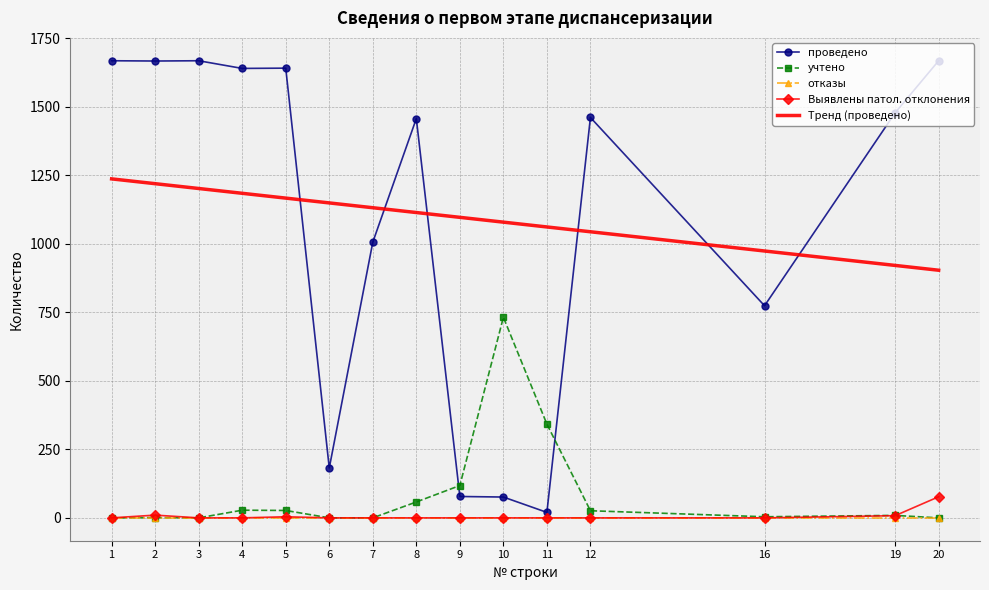

The value of отказы at 4 is 0.0. True or false?

True